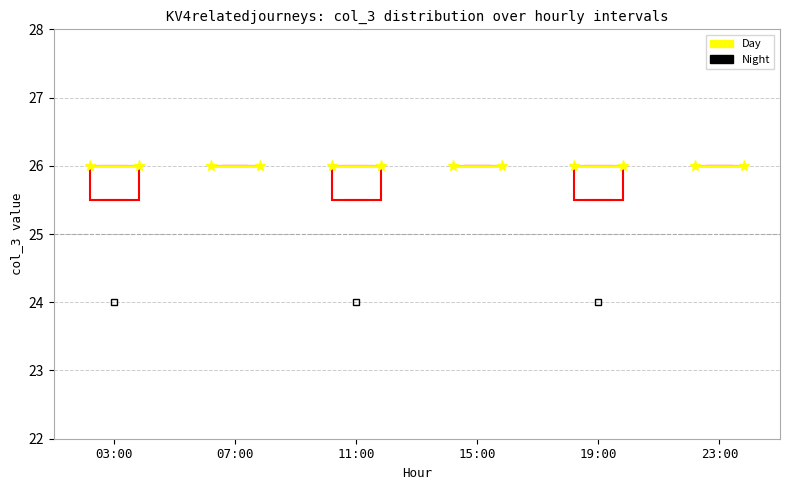

Reading left to right, transcribe this box plot: for each box, give where its median line is, the range the box spans, and where its two whiskers end, as read against the y-axis. The values are not printed on the chart, so give them approximately, as read against the axis.

03:00: median 26.0 (drawn on the box's upper edge), box 25.5 to 26.0, whiskers 25.5 to 26.0
07:00: box collapsed to a line at 26.0, whiskers 26.0 to 26.0
11:00: median 26.0 (drawn on the box's upper edge), box 25.5 to 26.0, whiskers 25.5 to 26.0
15:00: box collapsed to a line at 26.0, whiskers 26.0 to 26.0
19:00: median 26.0 (drawn on the box's upper edge), box 25.5 to 26.0, whiskers 25.5 to 26.0
23:00: box collapsed to a line at 26.0, whiskers 26.0 to 26.0